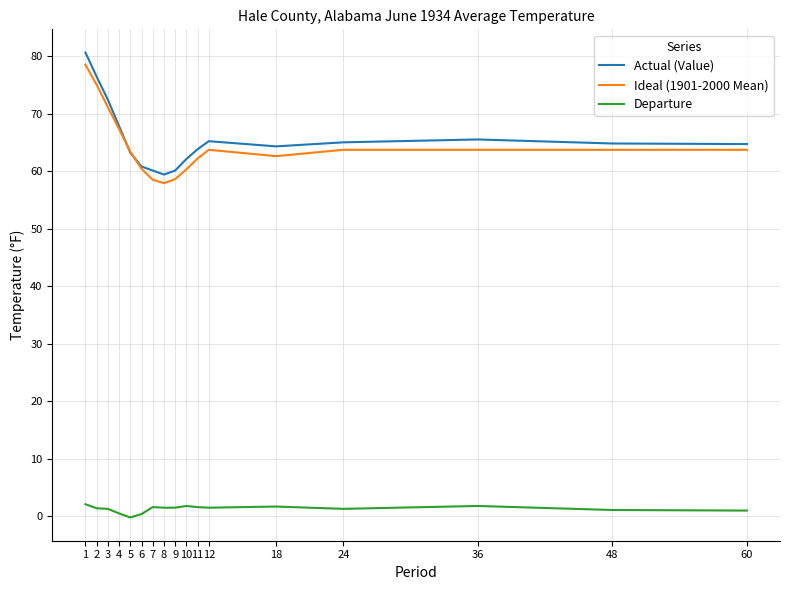

List the series in order of their peak value, highest first.

Actual (Value), Ideal (1901-2000 Mean), Departure